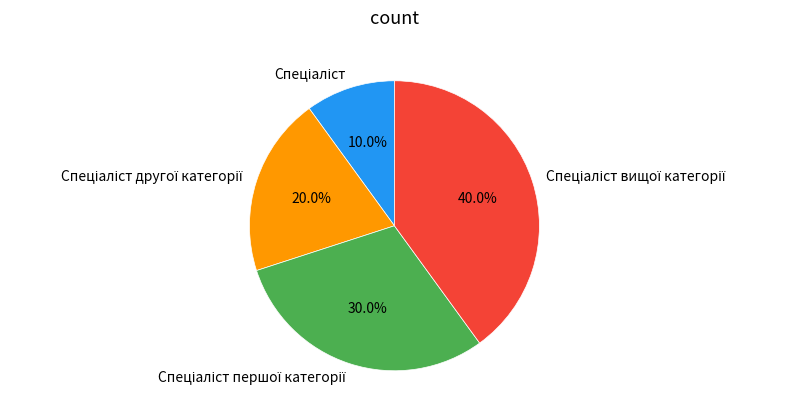

How many slices are in this pie chart?

4